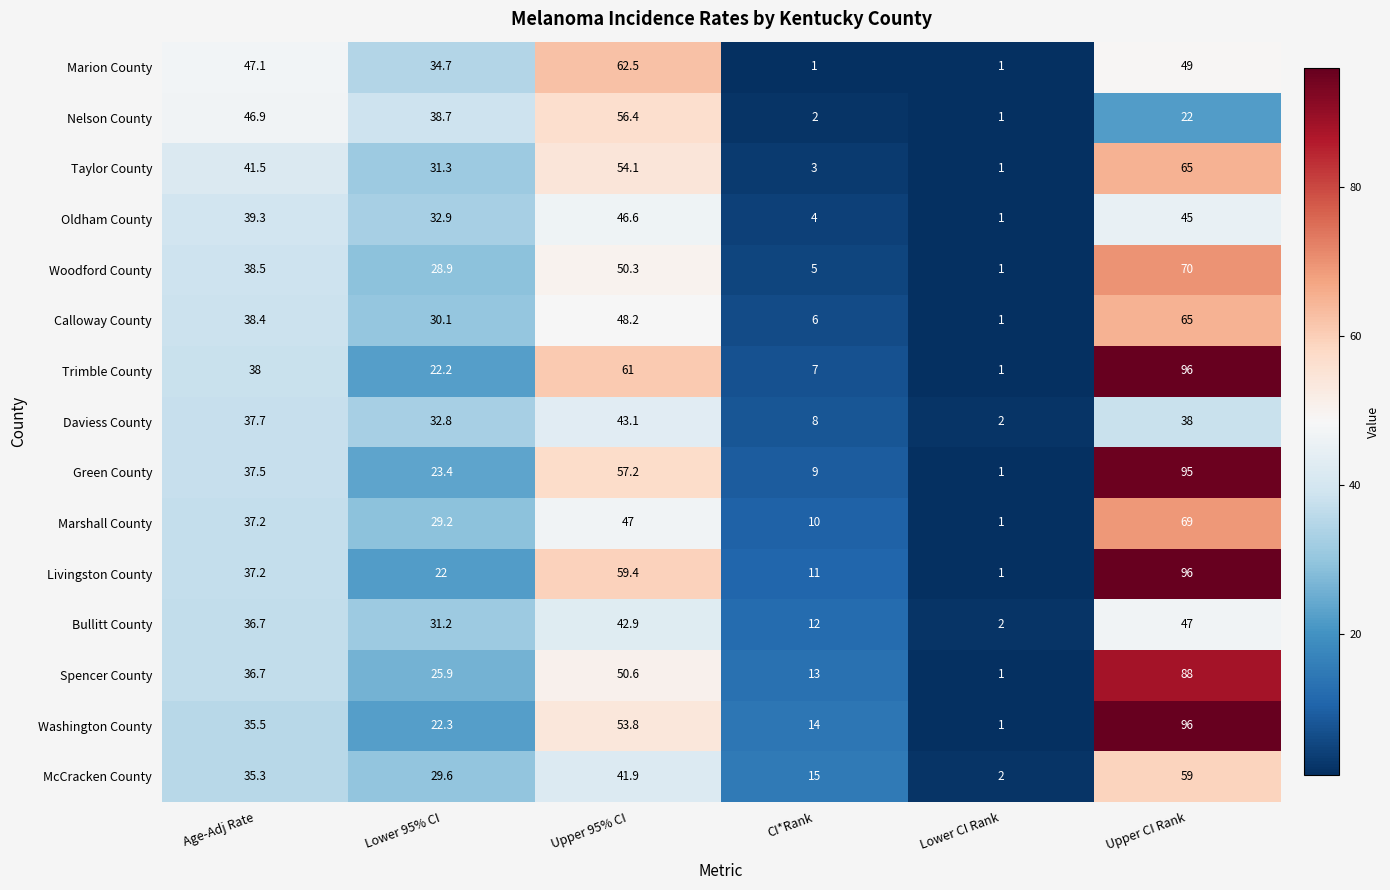

The value of Washington County at Lower CI Rank is 1.6. True or false?

False